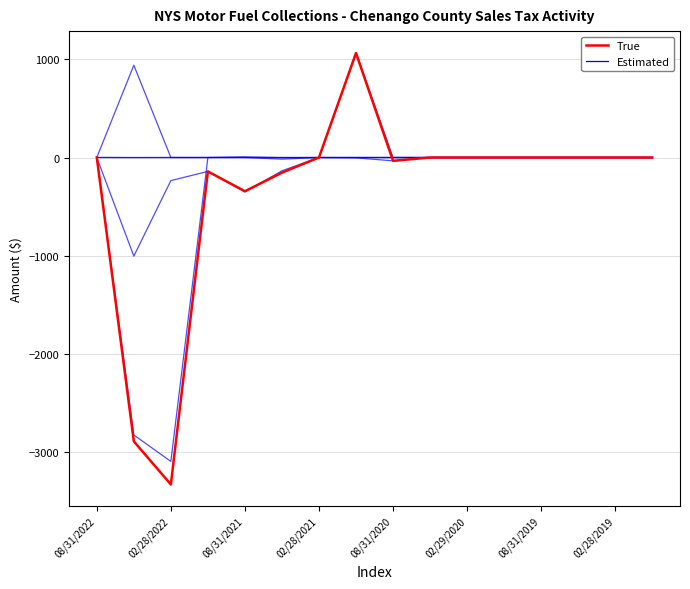

What are all the series names shown in the legend?

Estimated, True